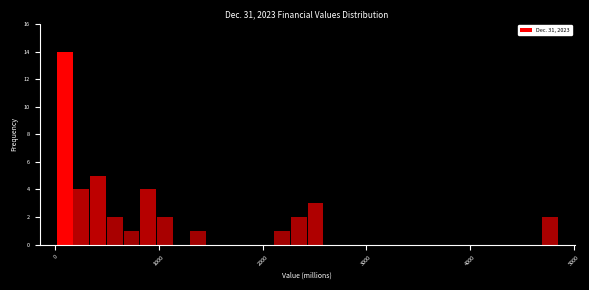

Read against the x-axis, roughly where is the centre of the tallest bar?

100